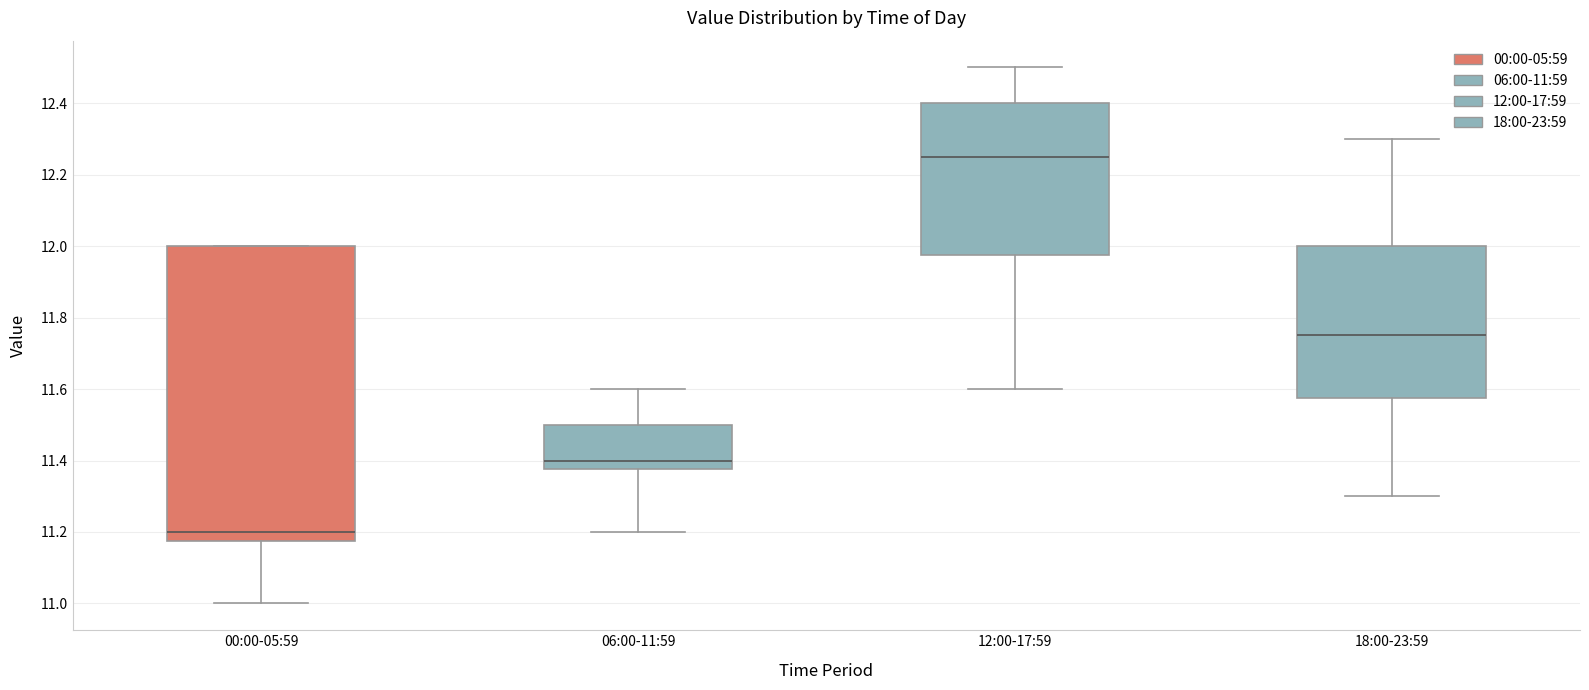

Comparing the boxes themselves (not the whiskers), which one is the tallest?

00:00-05:59